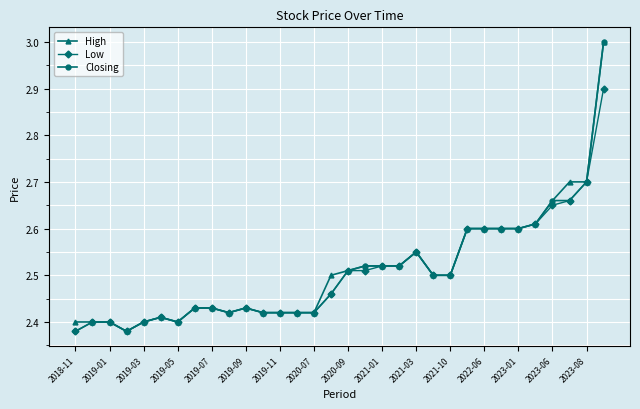

True or false: Low has more than 0 points higher than both neighbors.

True